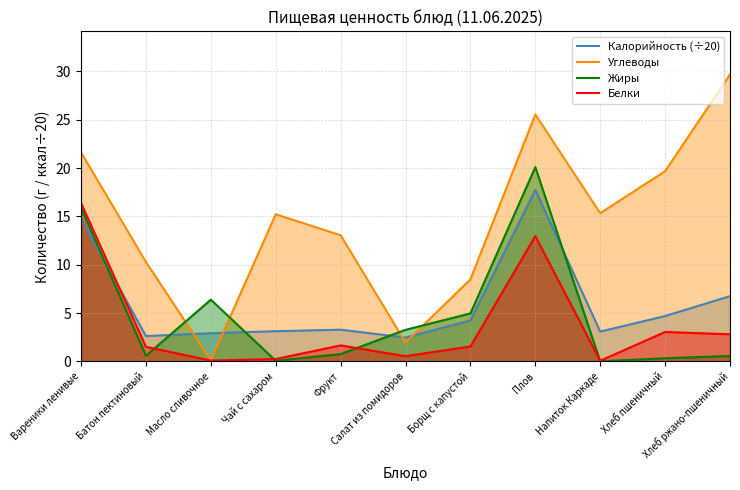

Which category has the lowest value in the Углеводы series?

Масло сливочное